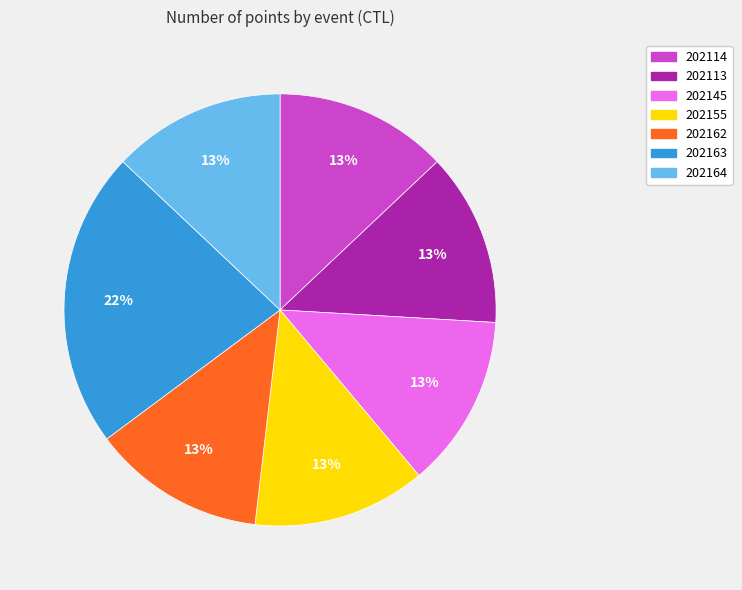

To the nearest percent, what portion does 202163 represent?

22%